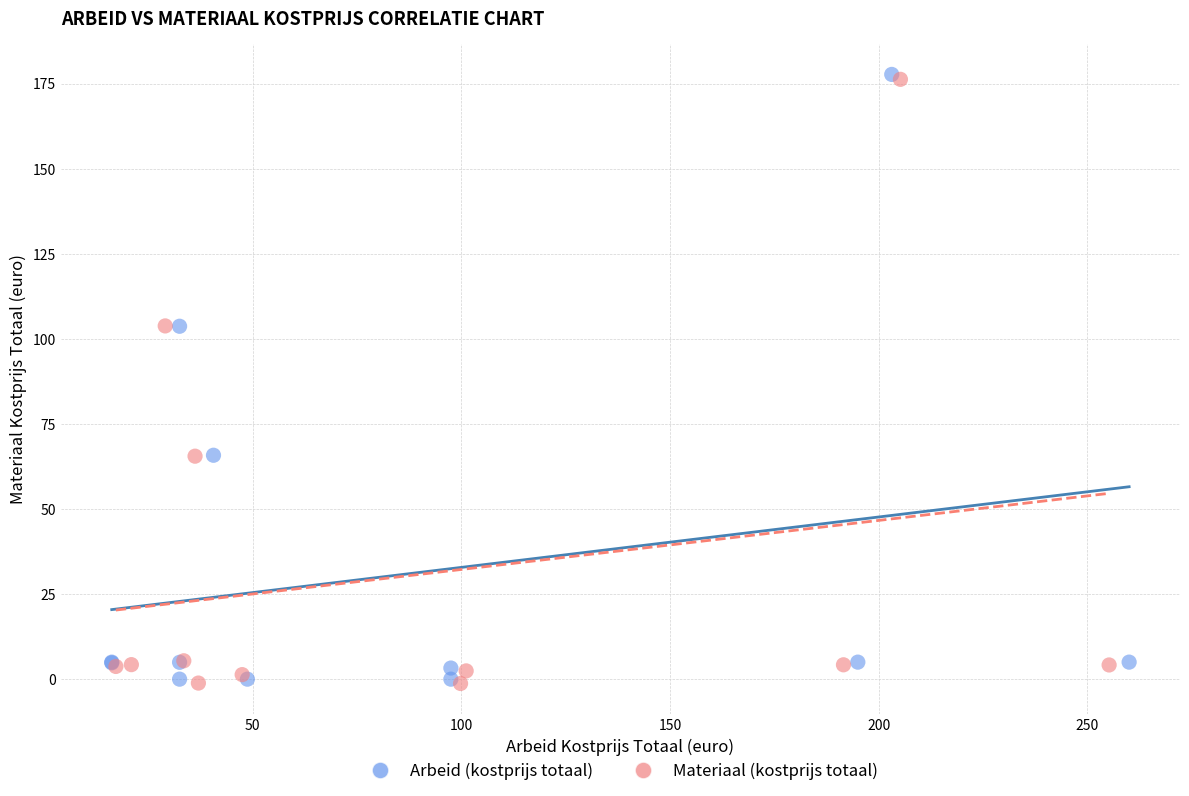

Which series has the largest Y range (max minus min)?

Arbeid (kostprijs totaal)